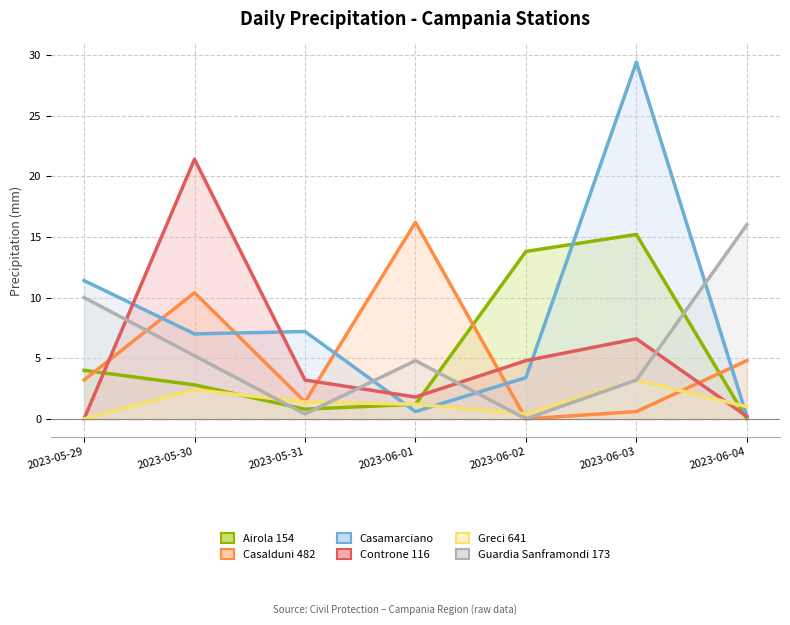

True or false: Guardia Sanframondi 173 has more than 0 interior local peaks.

True